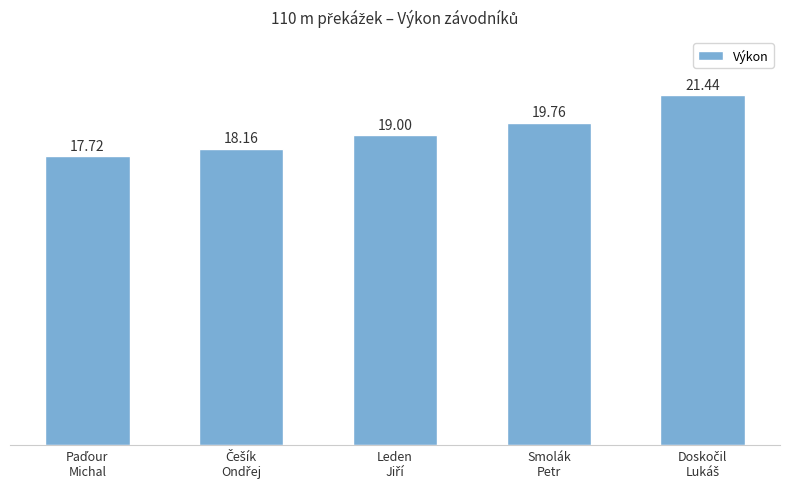

How many series are shown in this chart?

1